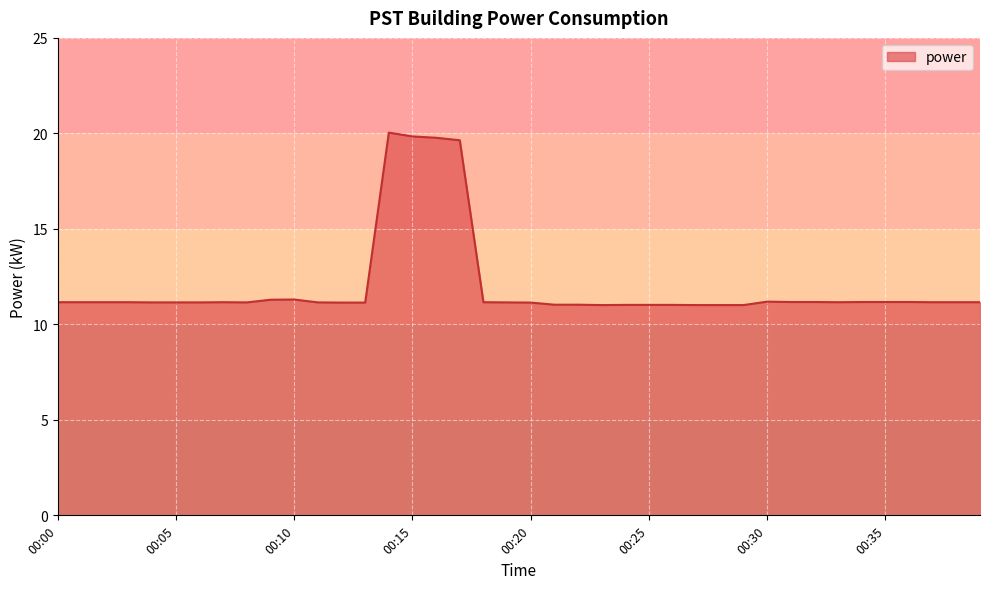

What is the difference between the maximum and minimum values?

9.0